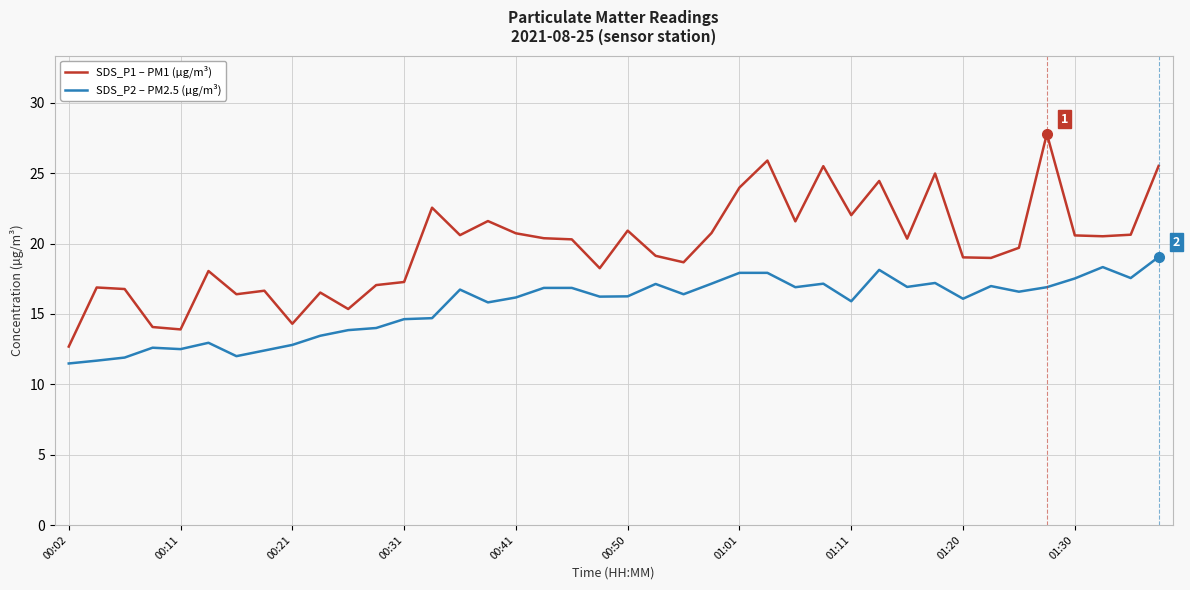

What are all the series names shown in the legend?

SDS_P1 – PM1 (µg/m³), SDS_P2 – PM2.5 (µg/m³)